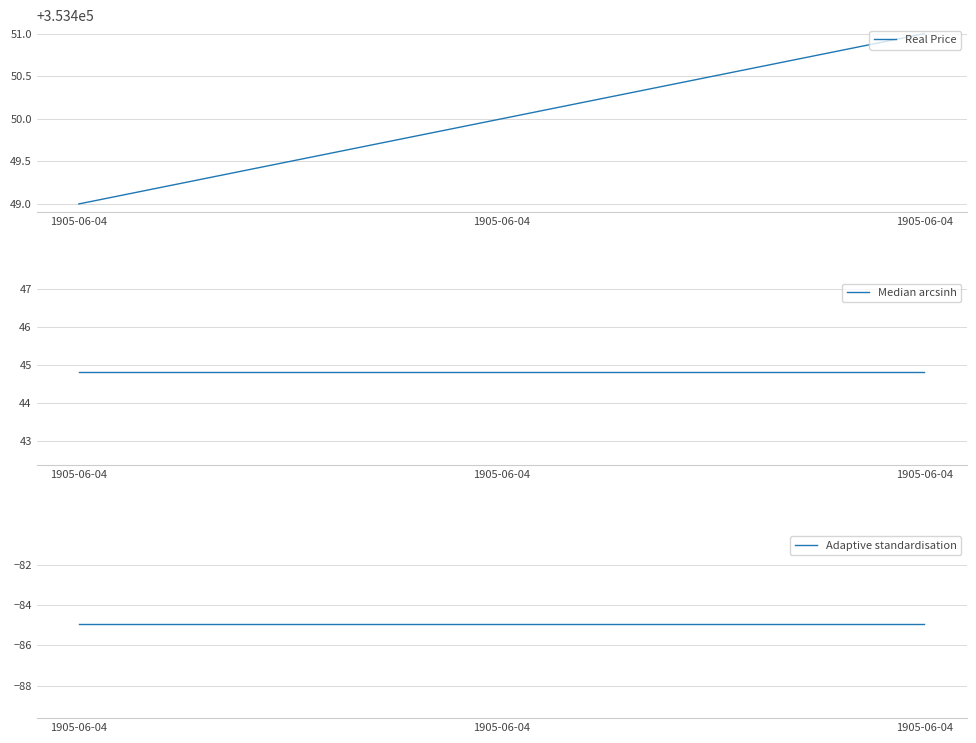

Which series has the widest spread of values?

Real Price